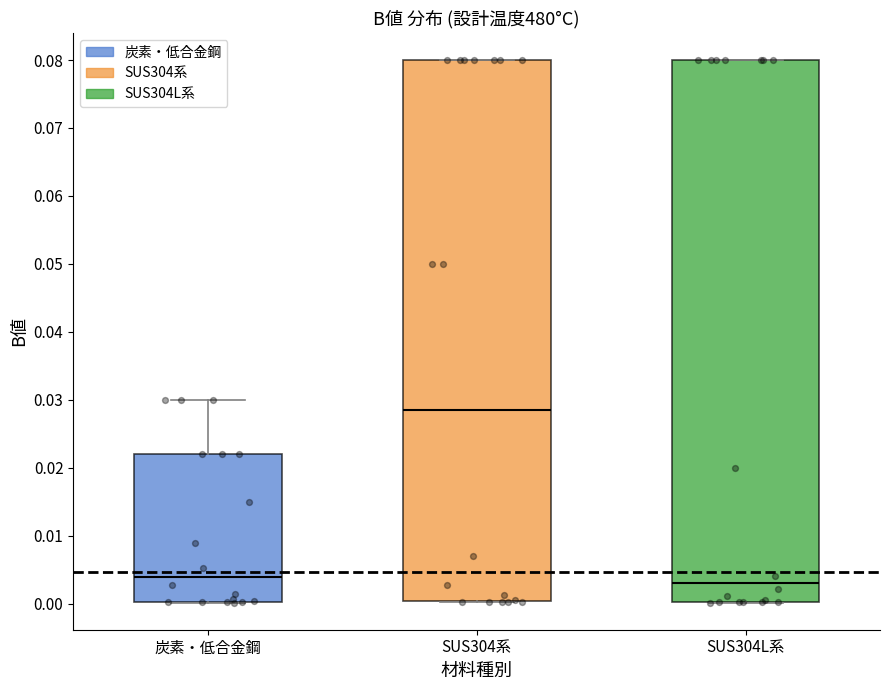

Reading left to right, transcribe this box plot: for each box, give where its median line is, the range the box spans, and where its two whiskers end, as read against the y-axis. The values are not printed on the chart, so give them approximately, as read against the axis.

炭素・低合金鋼: median 0.004, box 0.000 to 0.022, whiskers 0.000 to 0.030
SUS304系: median 0.029, box 0.000 to 0.080, whiskers 0.000 to 0.080
SUS304L系: median 0.003, box 0.000 to 0.080, whiskers 0.000 to 0.080